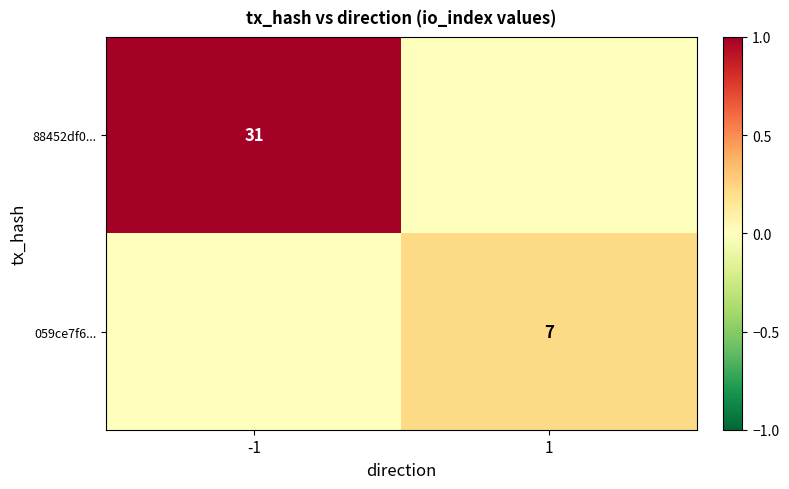

Is it true that 059ce7f6... equals 7 at 1?

True